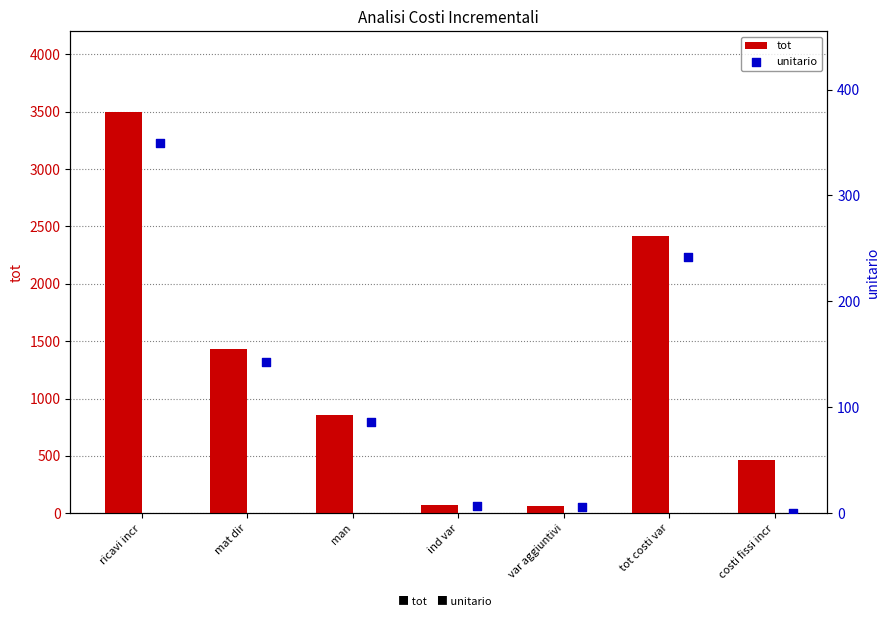

What are all the series names shown in the legend?

tot, unitario